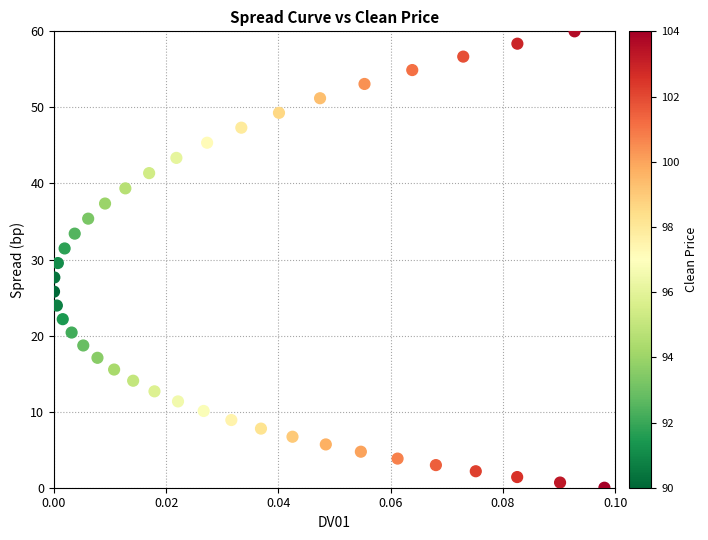

What is the range of Y values (max minus min)?

60.0